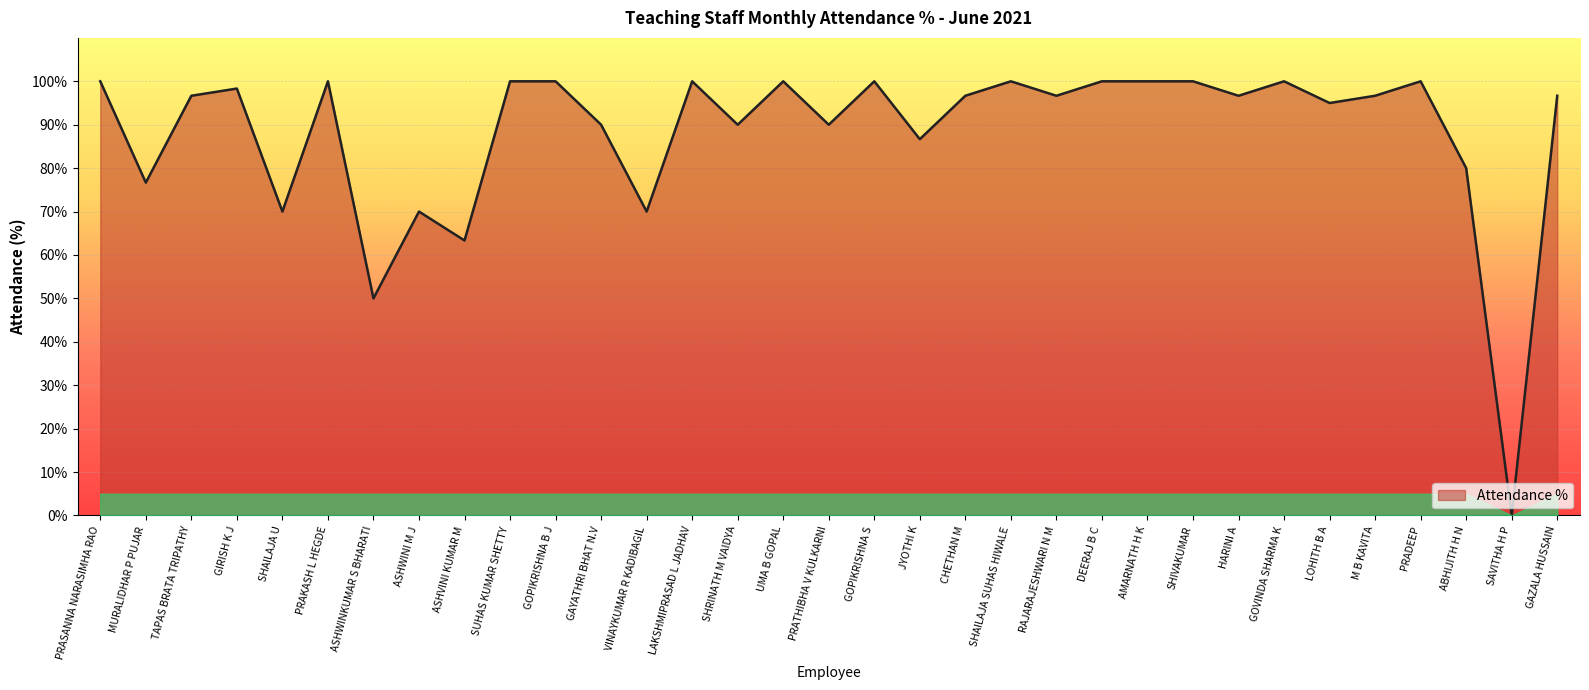

Reading left to right, transcribe all the data shown in this chart.

100.0	76.7	96.7	98.3	70.0	100.0	50.0	70.0	63.3	100.0	100.0	90.0	70.0	100.0	90.0	100.0	90.0	100.0	86.7	96.7	100.0	96.7	100.0	100.0	100.0	96.7	100.0	95.0	96.7	100.0	80.0	0.0	96.7